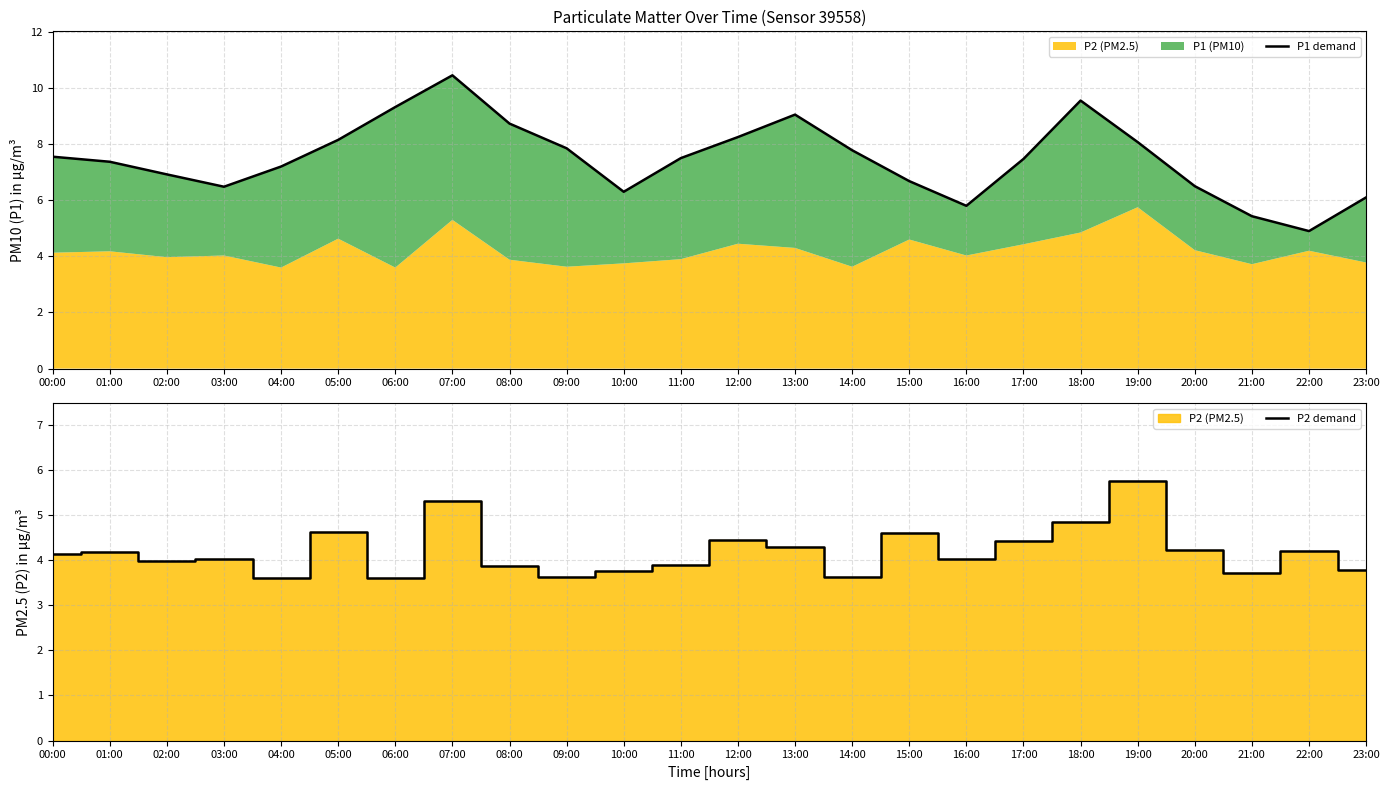

The P2 demand series shows 4.3 at 13:00. True or false?

True